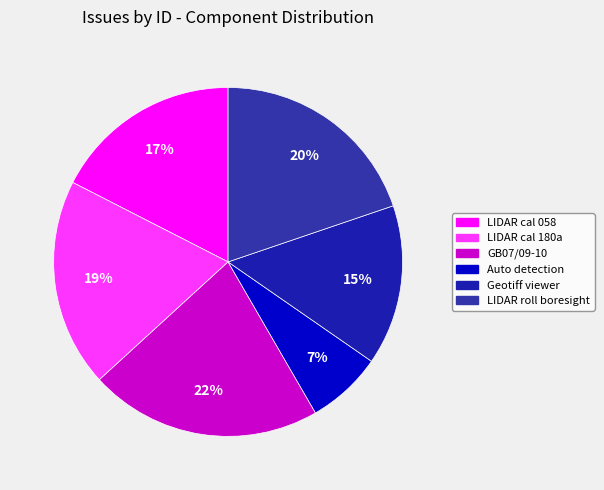

How many slices are in this pie chart?

6